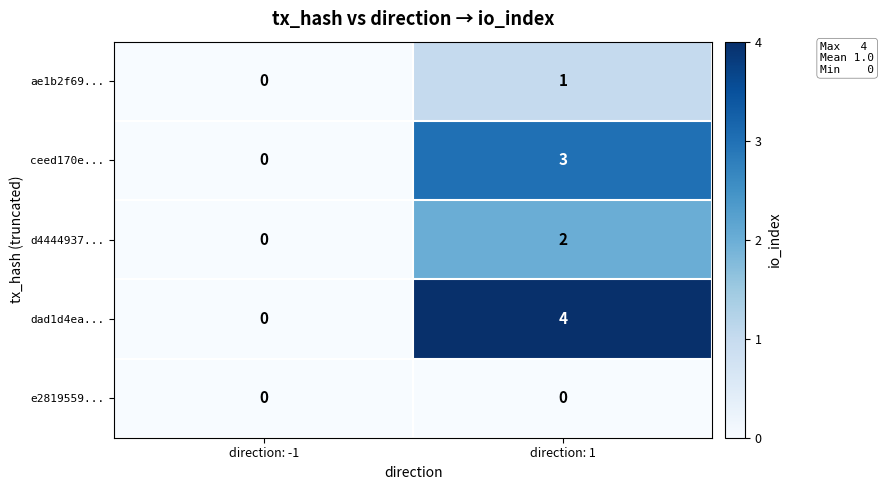

The ceed170e... series shows 2 at direction: 1. True or false?

False